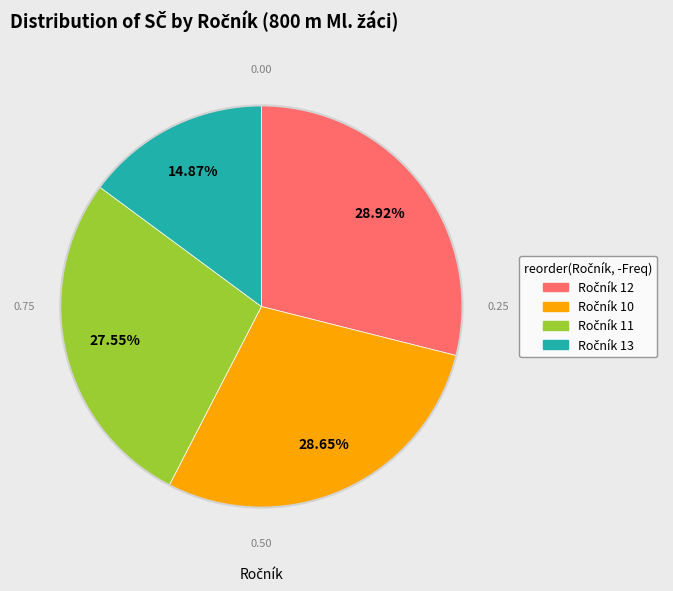

To the nearest percent, what is the difference between the largest and smallest slice percentages?

14%